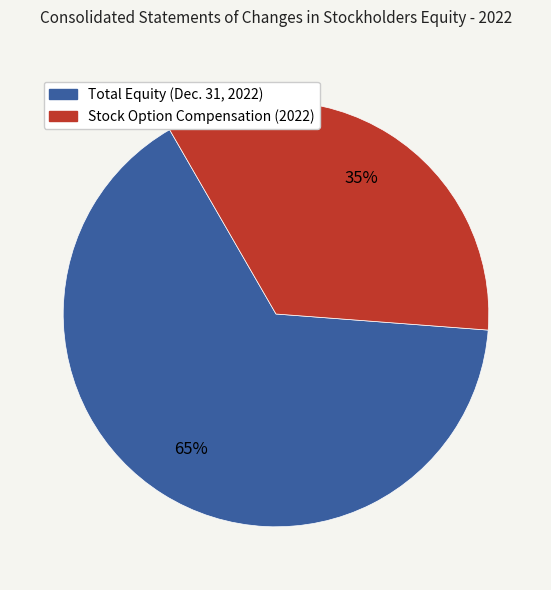

How many slices are in this pie chart?

2